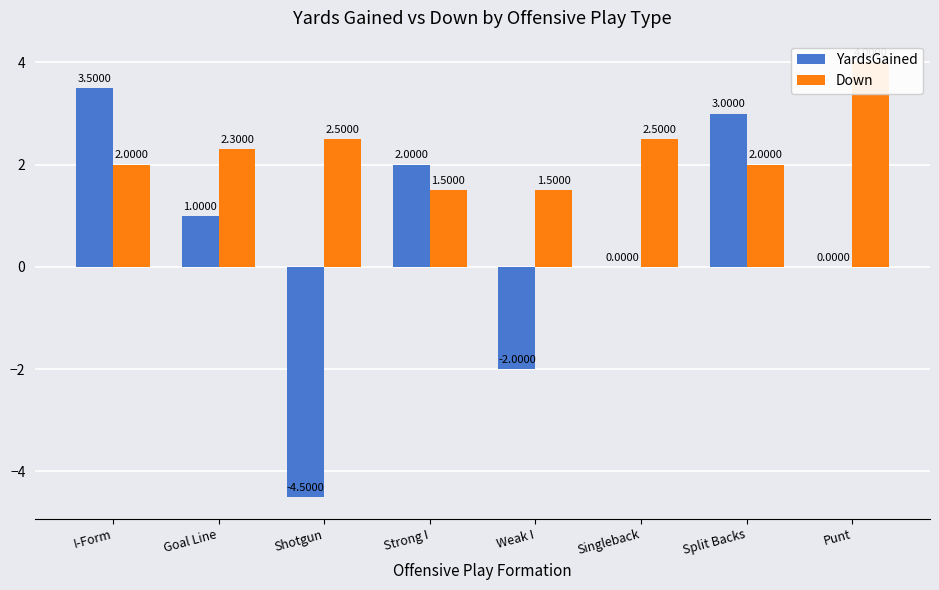

At which label does YardsGained reach its minimum?

Shotgun